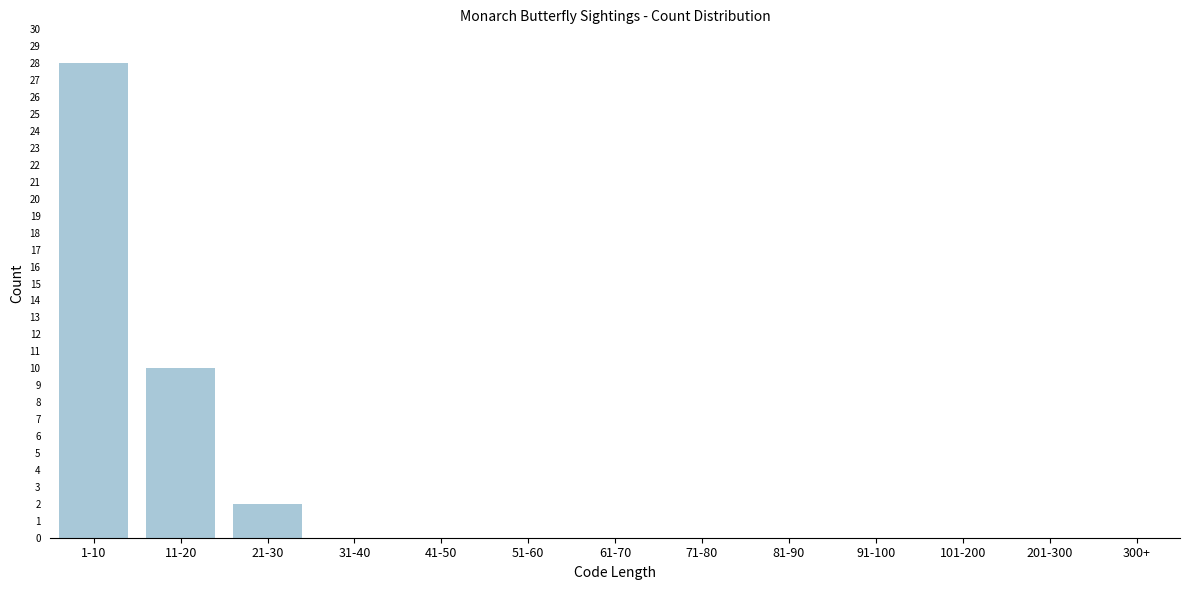

Reading left to right, list all the values displayed in this chart.

1-10=28	11-20=10	21-30=2	31-40=0	41-50=0	51-60=0	61-70=0	71-80=0	81-90=0	91-100=0	101-200=0	201-300=0	300+=0